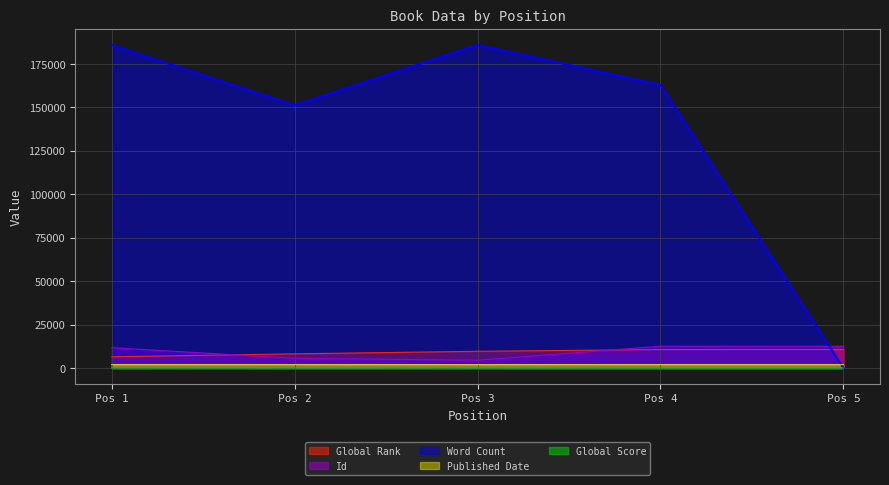

In Word Count, how many points are lower than both neighbors (excluding endpoints)?

1